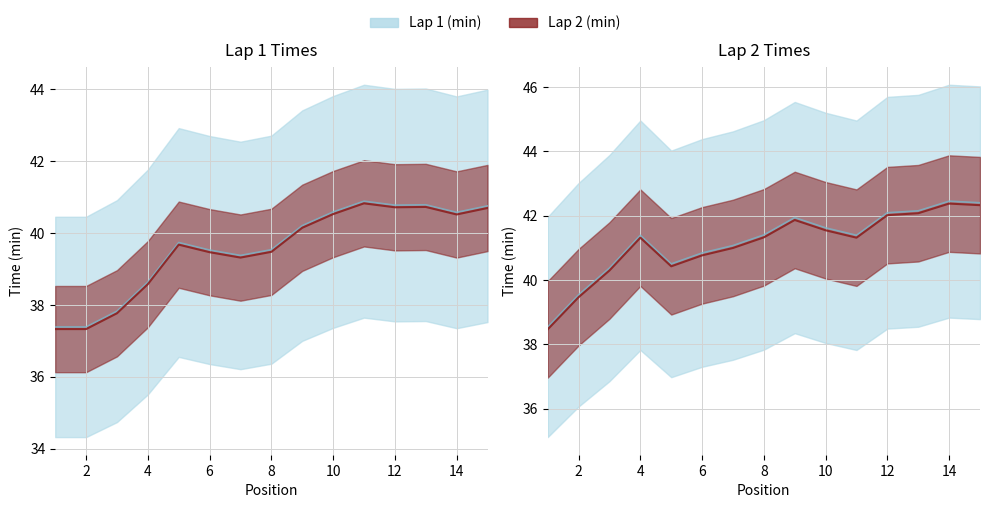

True or false: Lap 2 (min) has a value of 17.7 at 9.

False